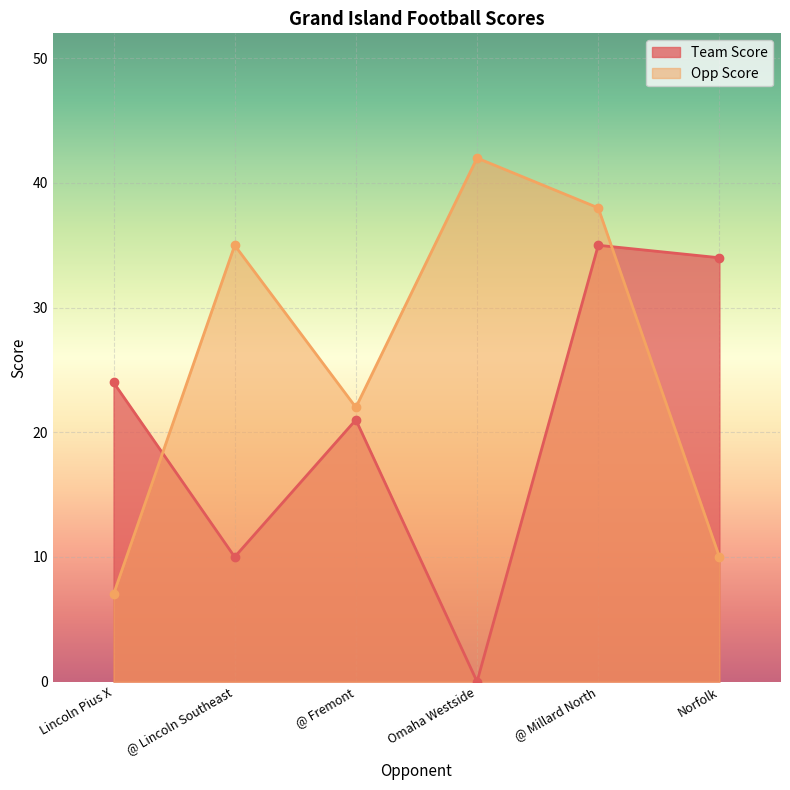

Reading left to right, extract all data points from this chart.

Team Score: 24	10	21	0	35	34
Opp Score: 7	35	22	42	38	10